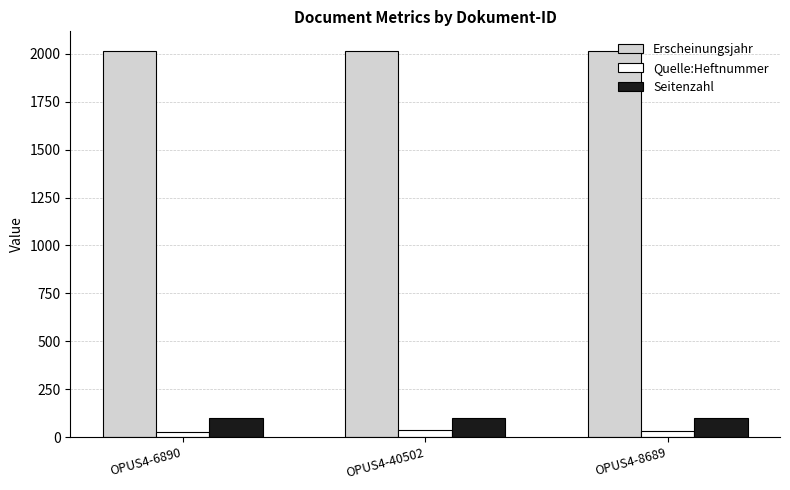

Is the value of Quelle:Heftnummer at OPUS4-40502 greater than the value of Seitenzahl at OPUS4-6890?

No